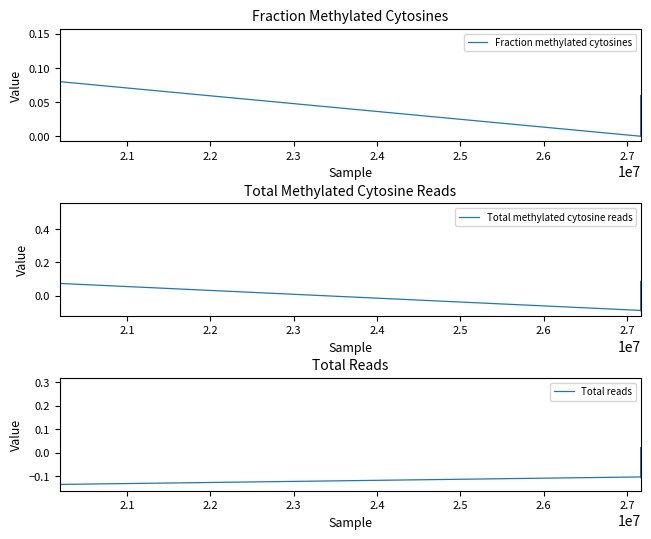

What are all the series names shown in the legend?

Fraction methylated cytosines, Total methylated cytosine reads, Total reads